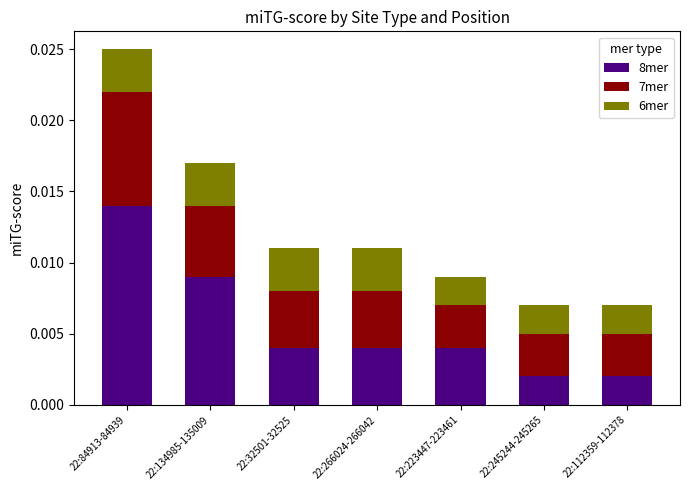

At which label does 8mer reach its peak?

22:84913-84939